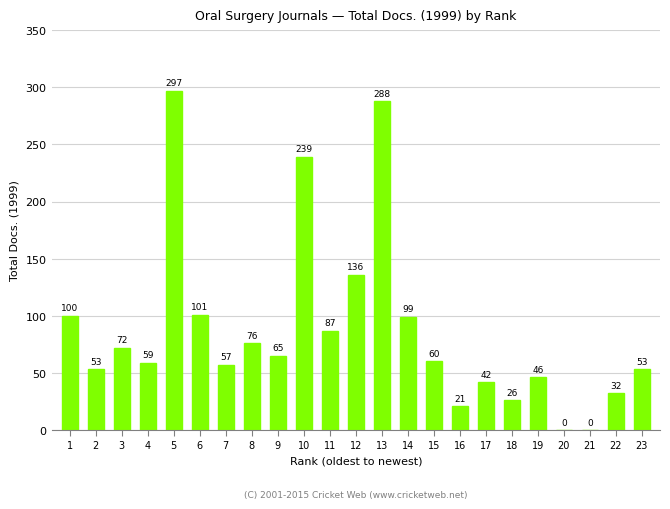

At which label is the value closest to 148?

12